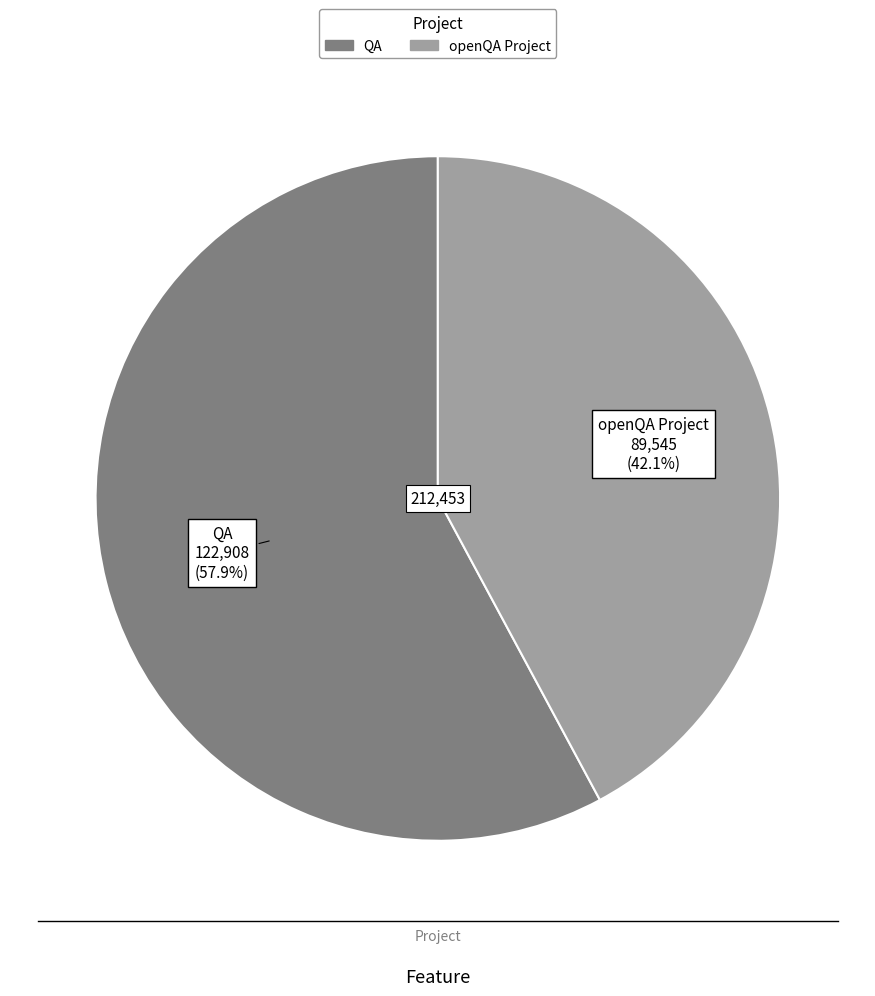

Is it true that QA is 58% of the pie?

True